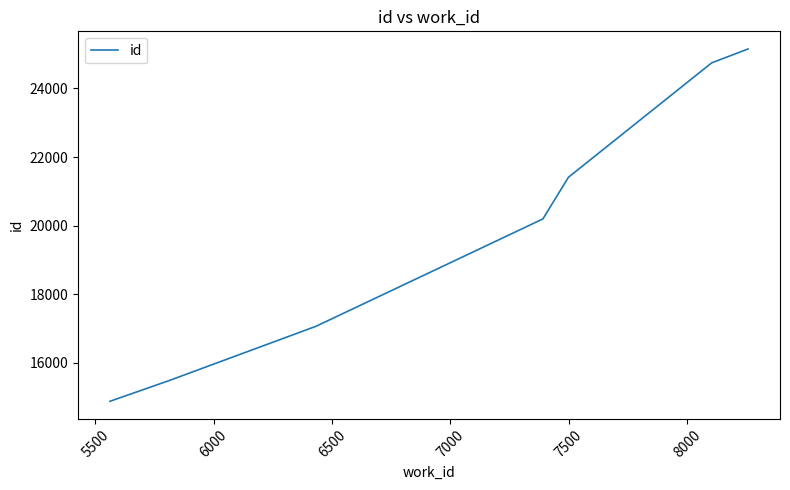

What is the greatest value displayed?

25148